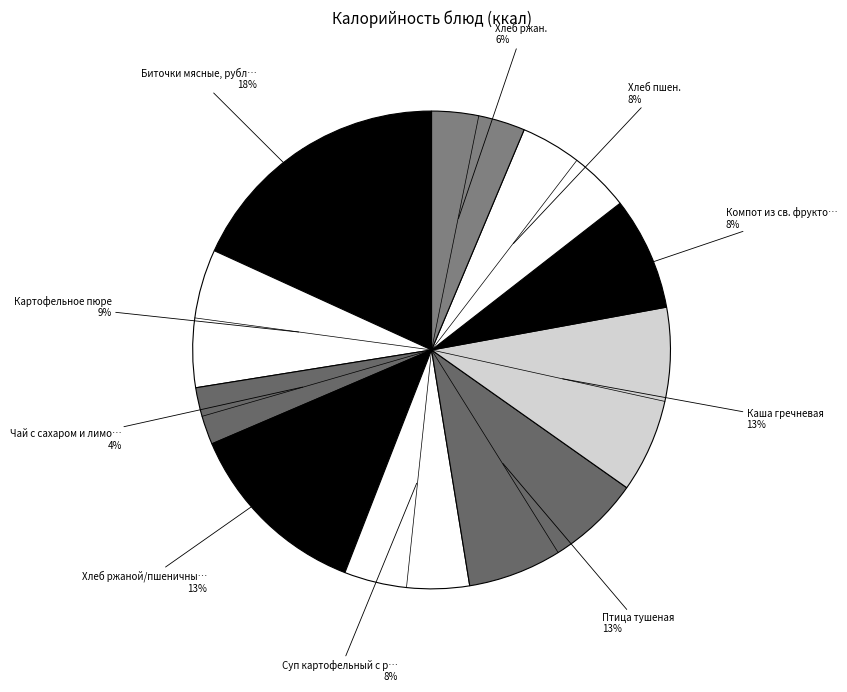

Count the number of slices in the pie.

10